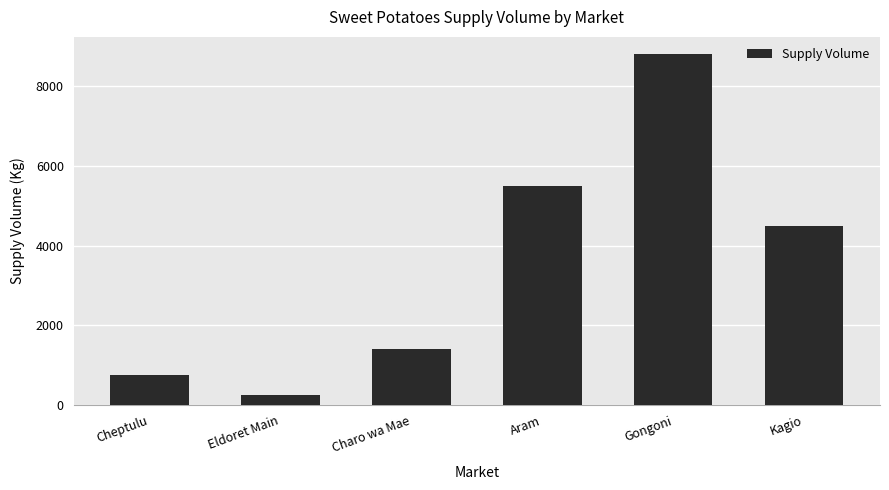

How many bars are there in total?

6